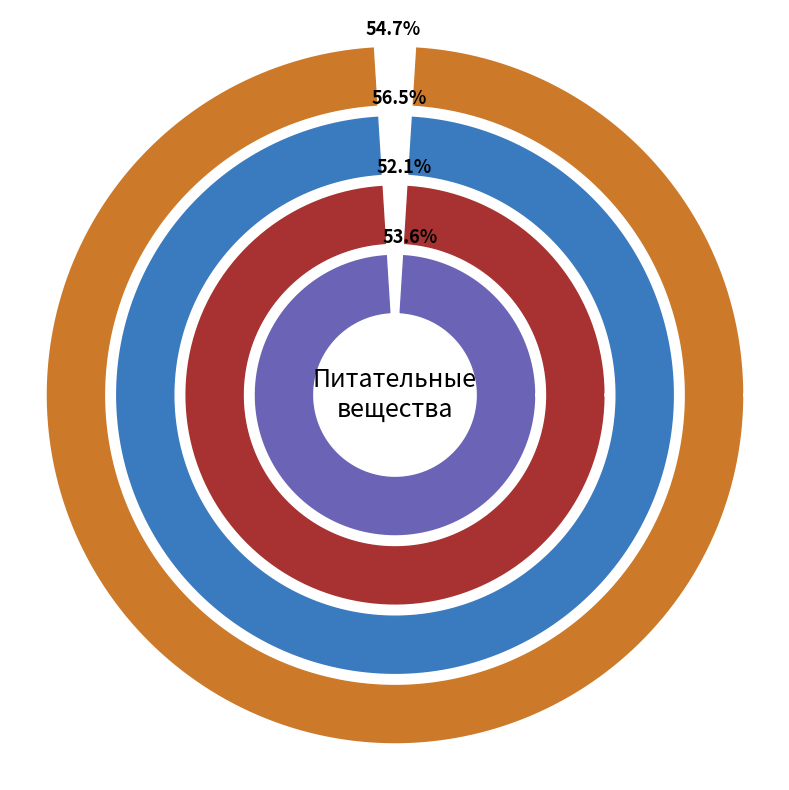

What percentage is the Обед slice, to the nearest percent?

56%